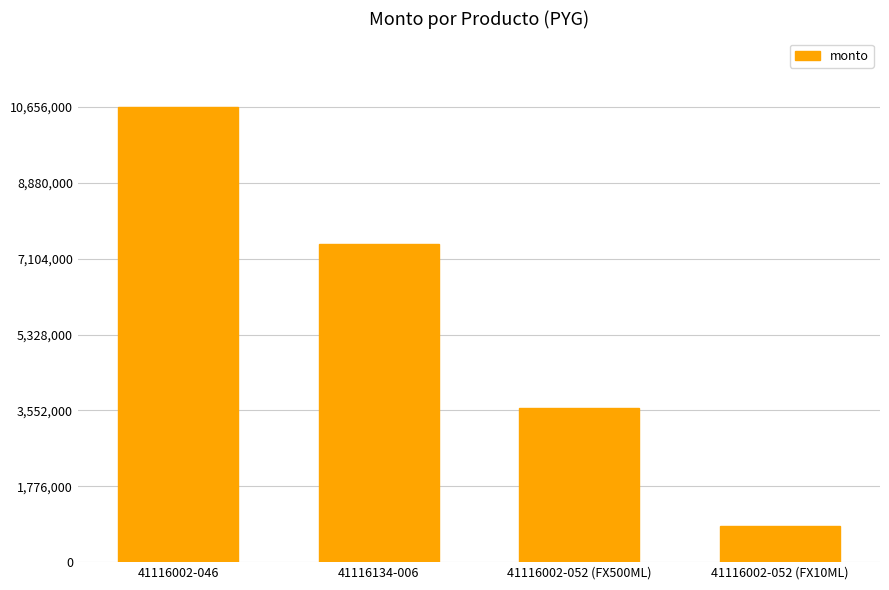

Which label corresponds to the largest value in the chart?

41116002-046